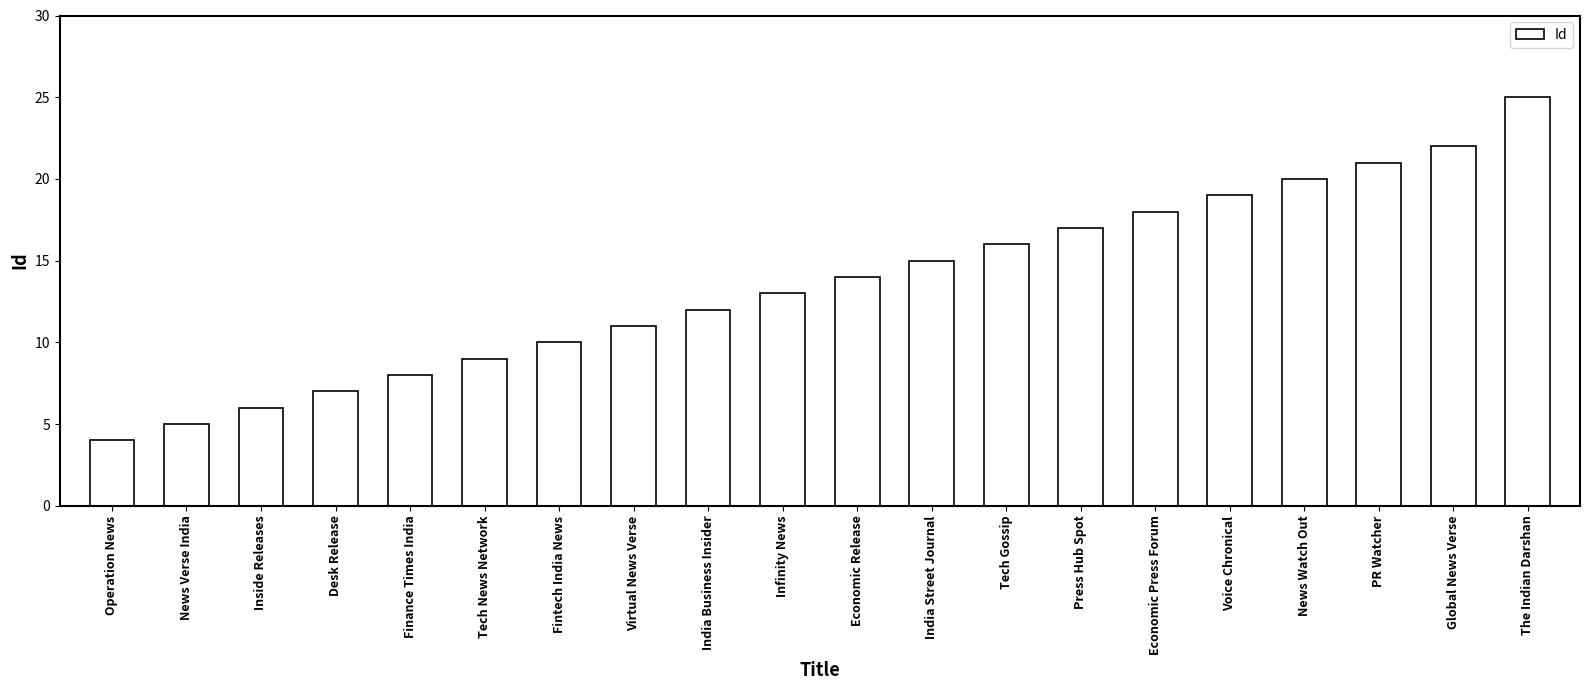

Which label corresponds to the largest value in the chart?

The Indian Darshan